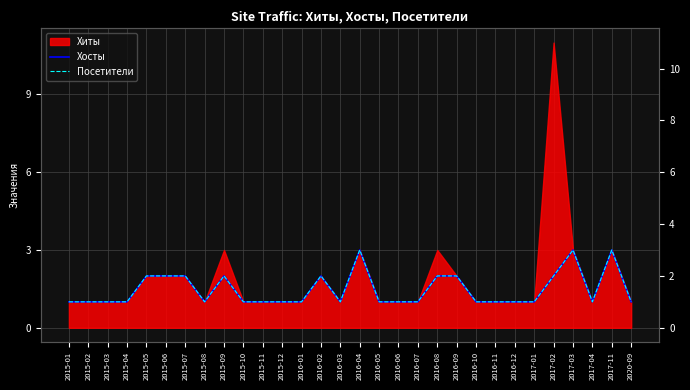

The Хосты series shows 1 at 2015-06. True or false?

False